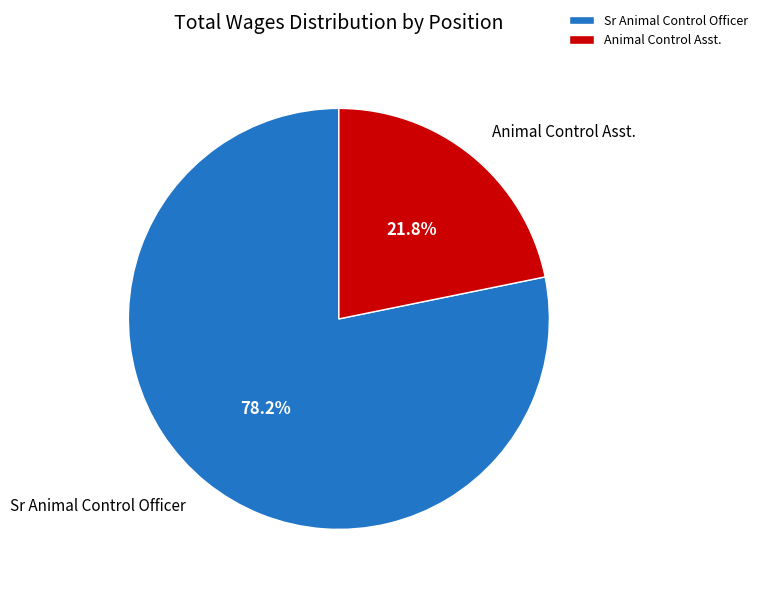

How many slices are in this pie chart?

2